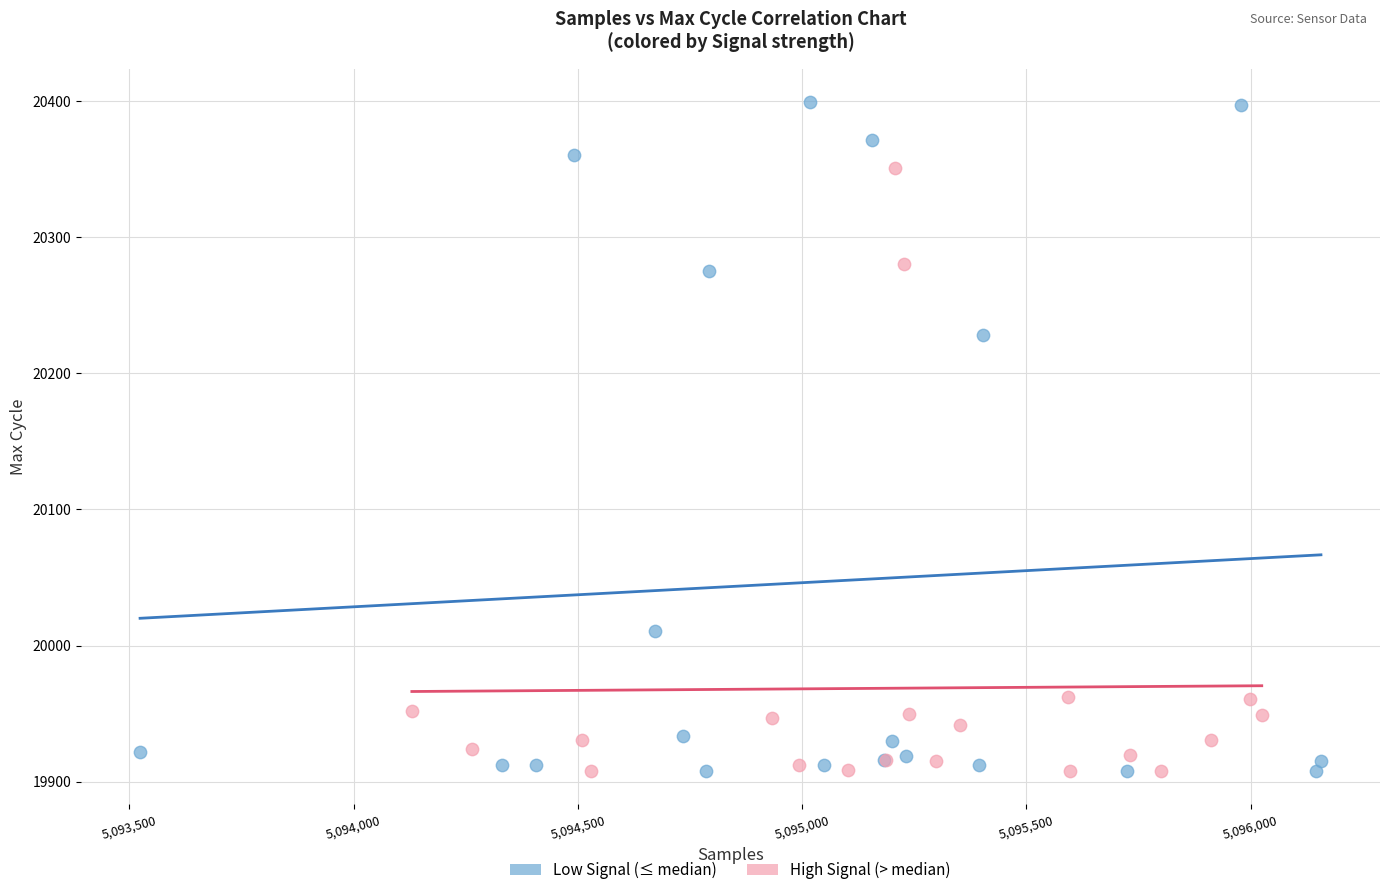

Which series has the largest Y range (max minus min)?

Low Signal (≤ median)